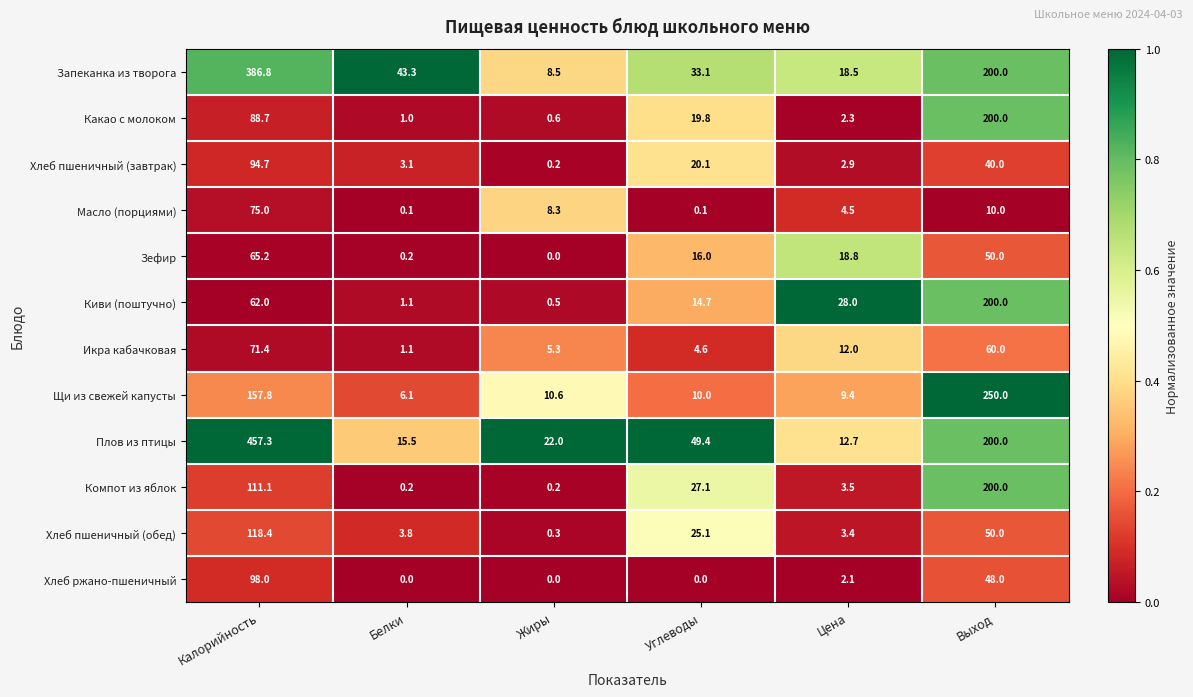

True or false: Компот из яблок has a value of 0.2 at Белки.

True